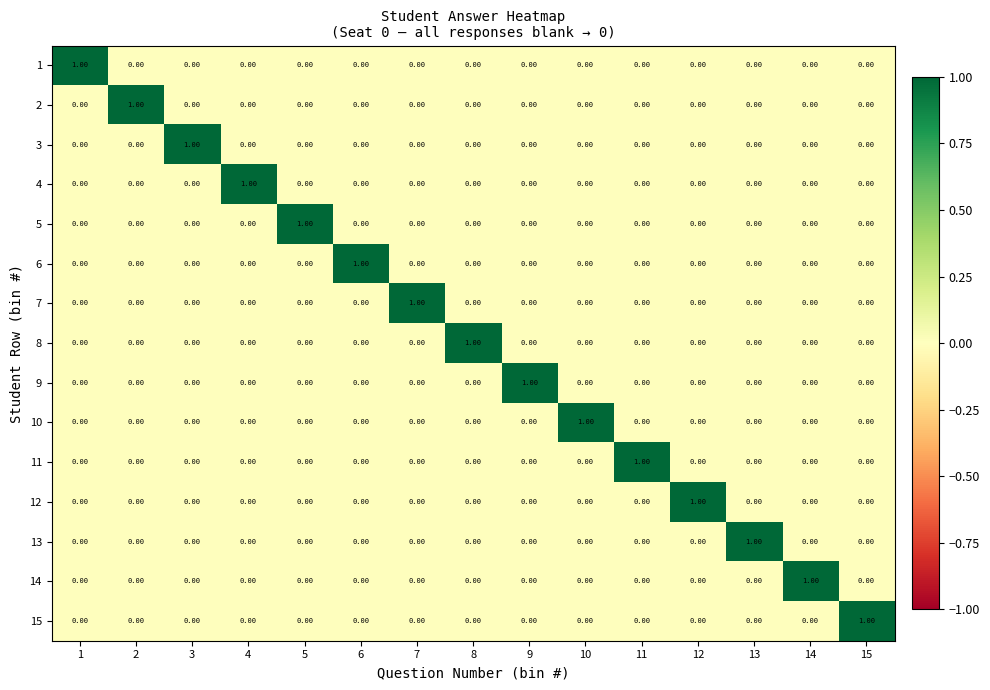

At how many categories does at least one series exceed 0?

15